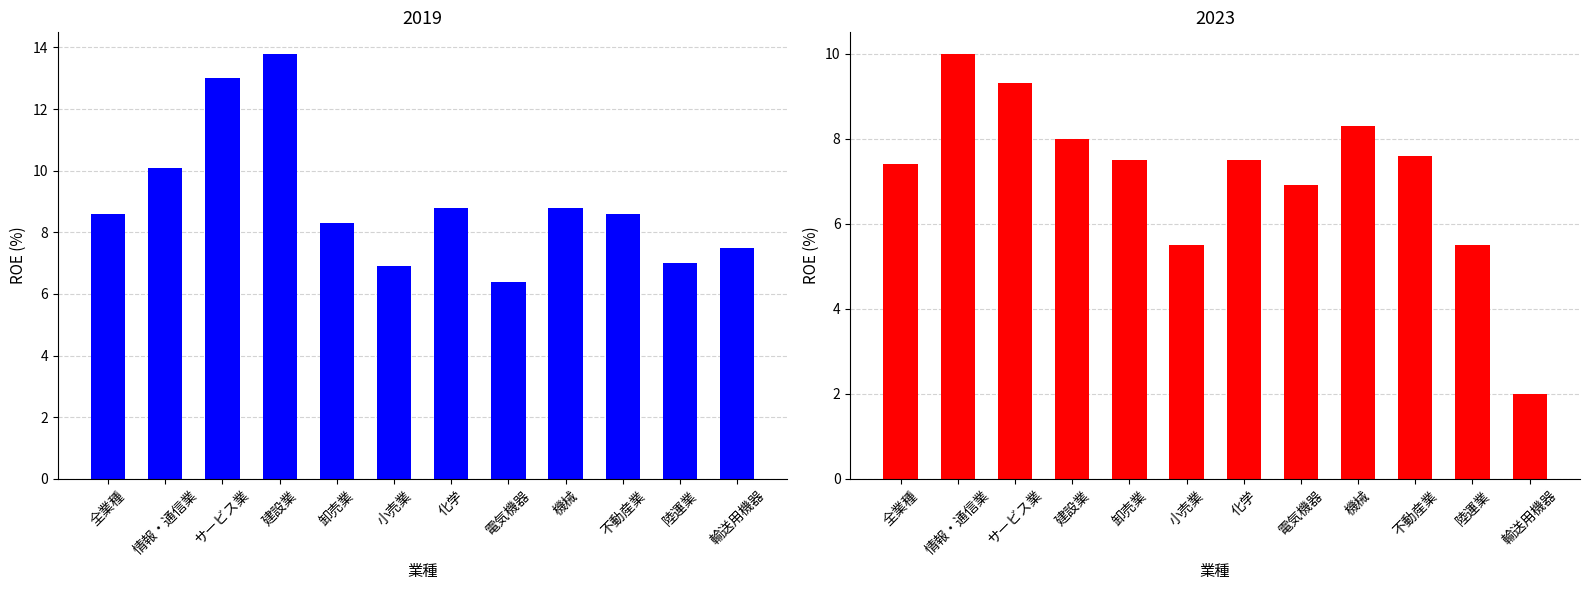

At which category is the sum across all series the highest?

サービス業